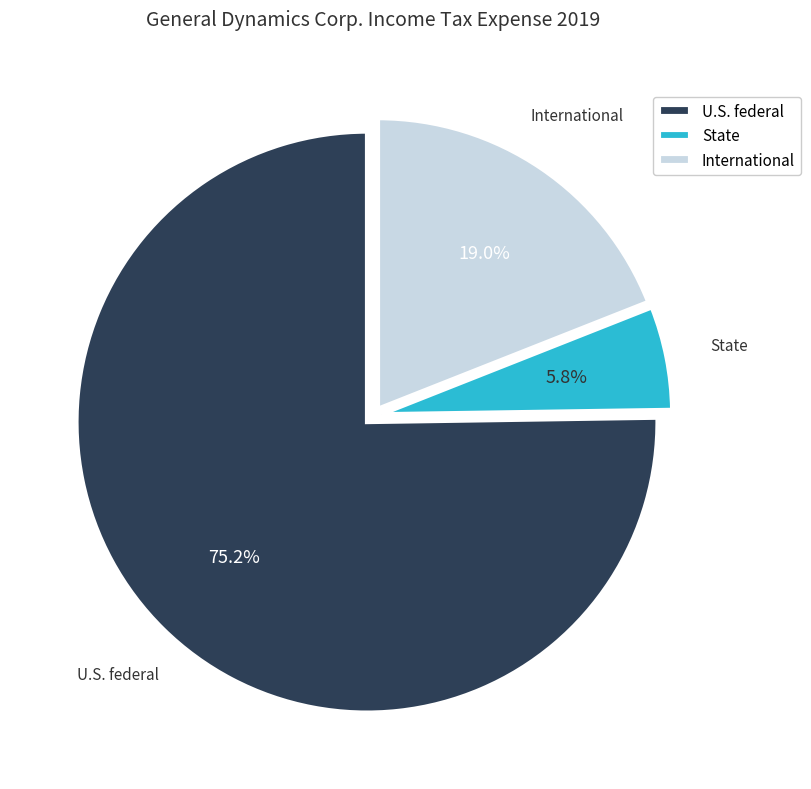

To the nearest percent, what percentage of the pie is International?

19%